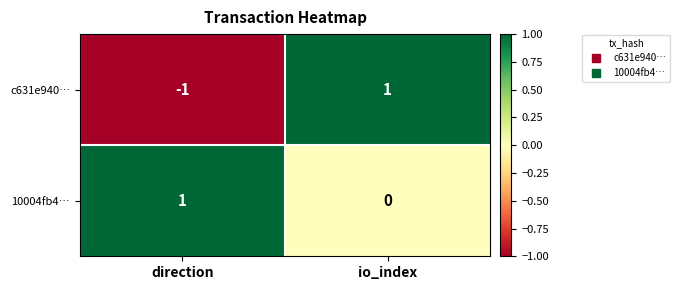

The value of 10004fb4… at direction is 2. True or false?

False